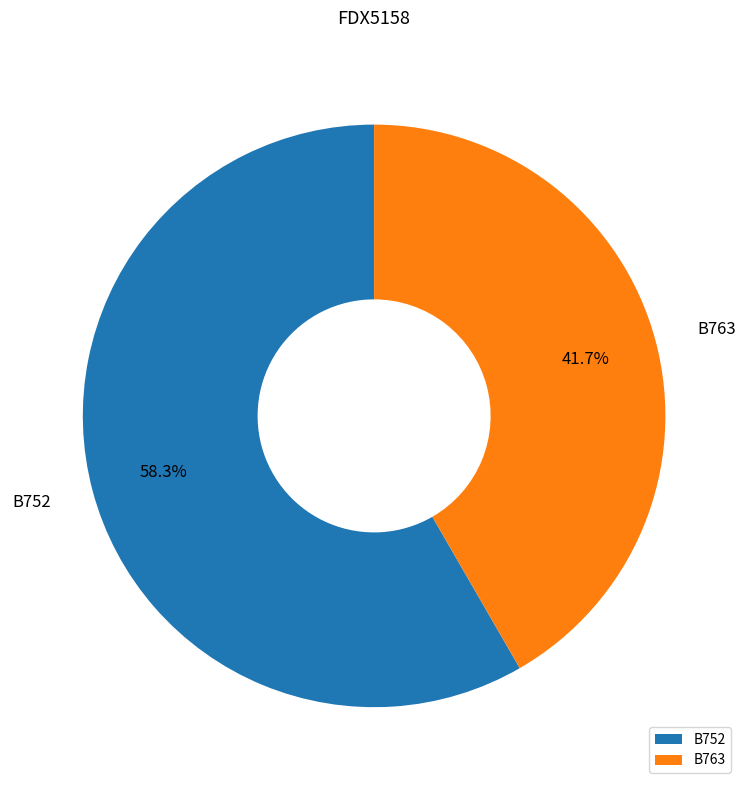

Approximately how many times larger is the value at B752 compared to B763?

1.4